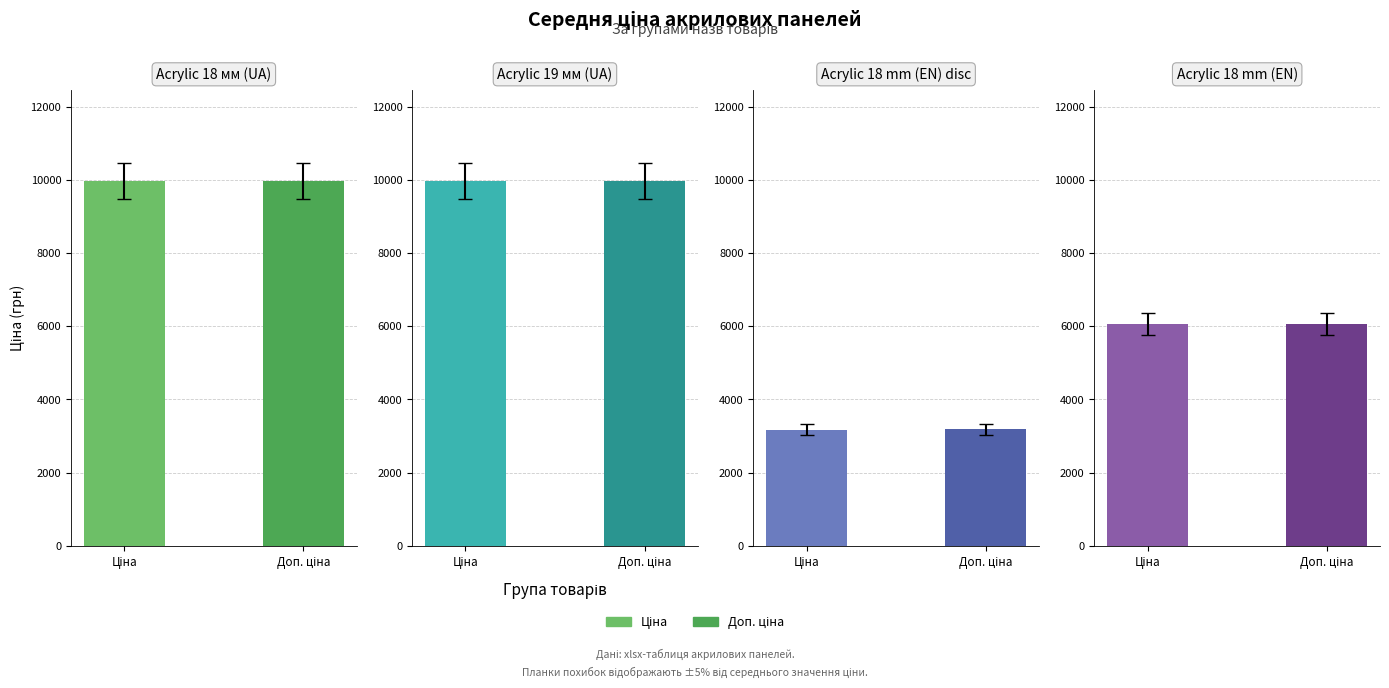

Which series has the largest total across all categories?

Доп. ціна